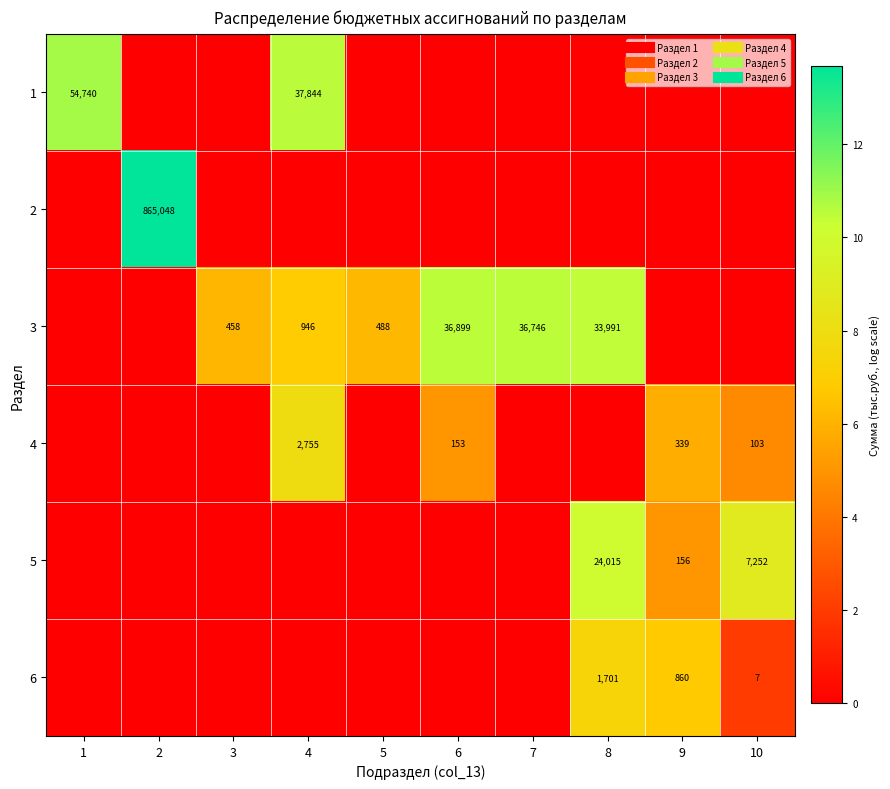

How many distinct data groups are displayed?

6